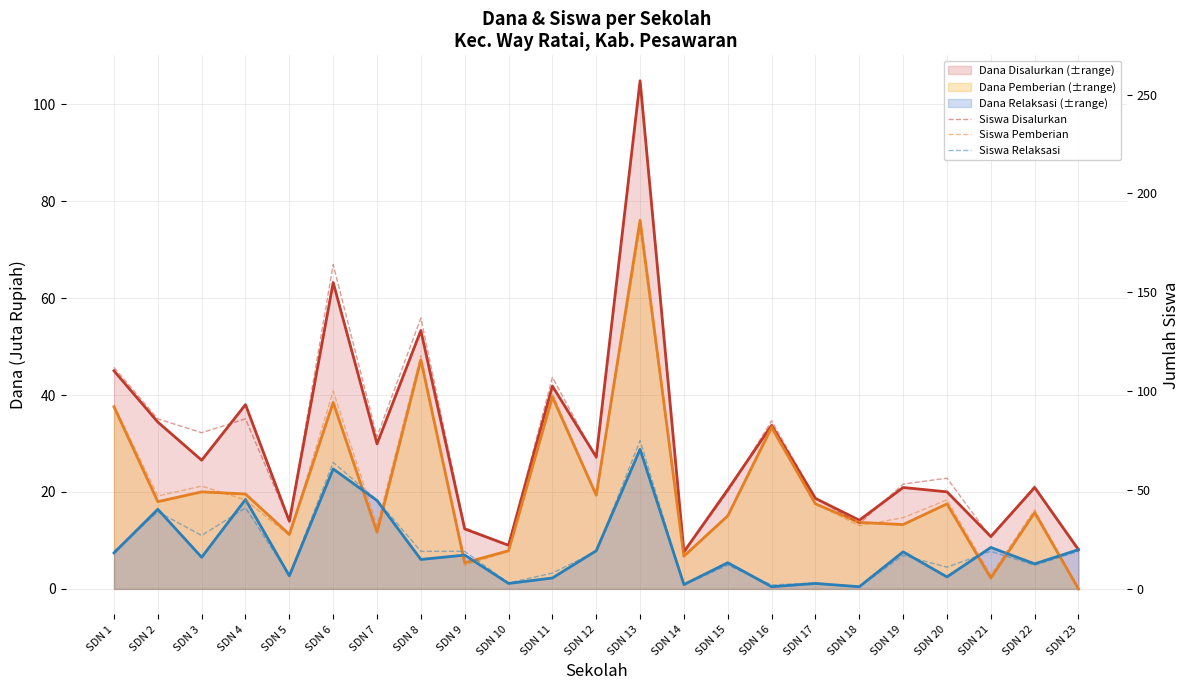

At which category is the sum across all series the highest?

SDN 13